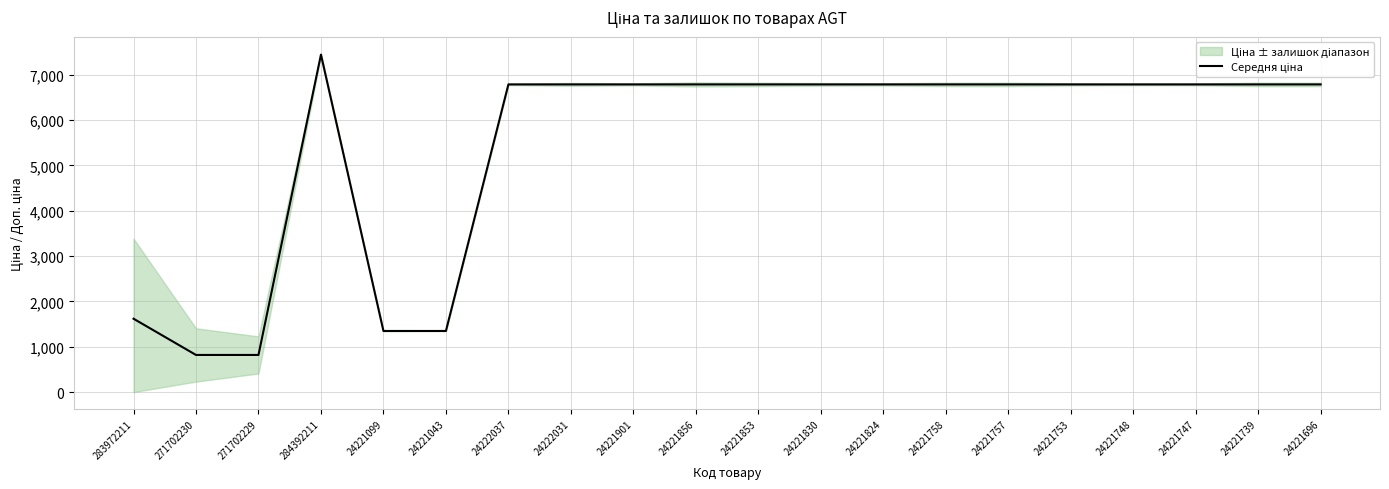

Reading left to right, transcribe all the data shown in this chart.

1618.5	819.1	819.1	7444.6	1348.0	1348.0	6787.1	6787.1	6787.1	6787.1	6787.1	6787.1	6787.1	6787.1	6787.1	6787.1	6787.1	6787.1	6787.1	6787.1